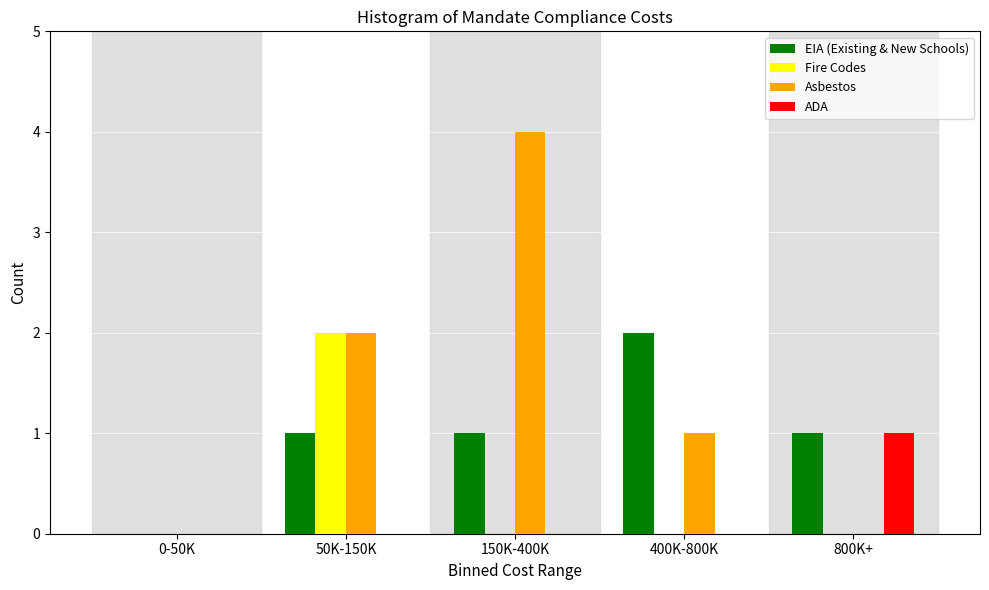

Reading left to right, what are all the values shown in this chart?

EIA (Existing & New Schools): 0-50K=0	50K-150K=1	150K-400K=1	400K-800K=2	800K+=1
Fire Codes: 0-50K=0	50K-150K=2	150K-400K=0	400K-800K=0	800K+=0
Asbestos: 0-50K=0	50K-150K=2	150K-400K=4	400K-800K=1	800K+=0
ADA: 0-50K=0	50K-150K=0	150K-400K=0	400K-800K=0	800K+=1